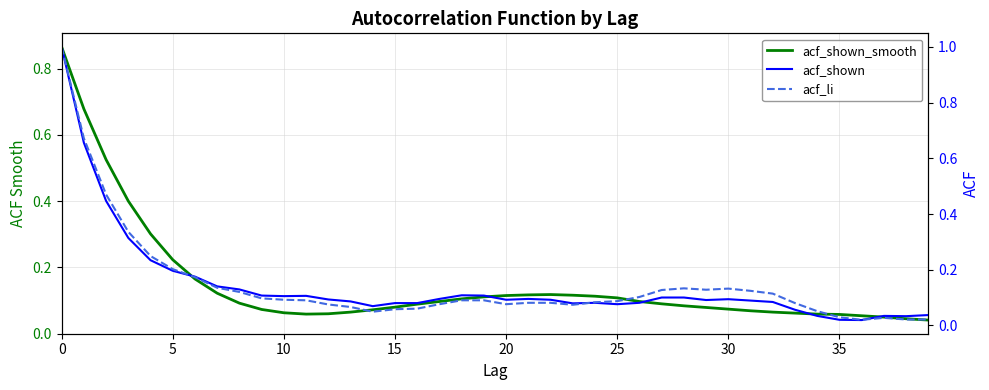

Rank the series by their maximum value, from lowest to highest.

acf_shown_smooth, acf_shown, acf_li